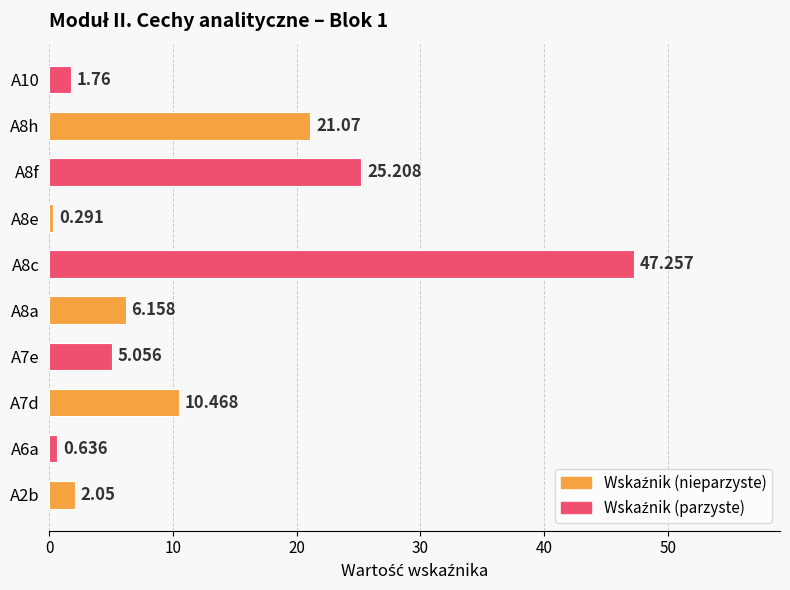

What is the average value?

12.0